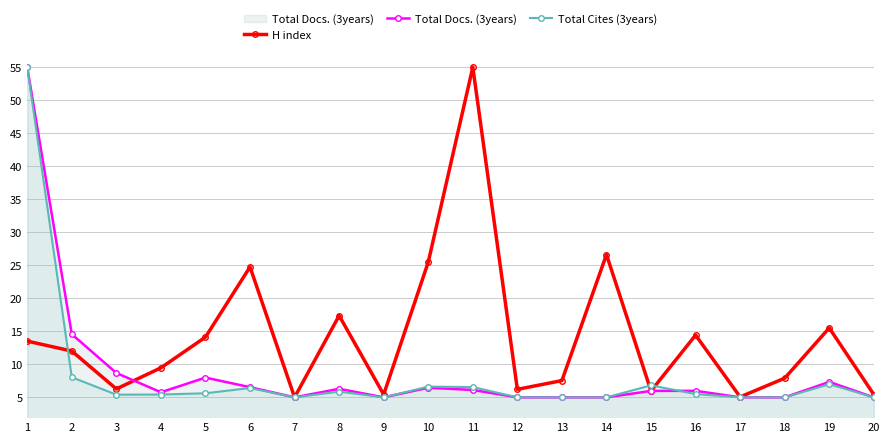

What is the sum of the H index values at 10 and 8?

42.9